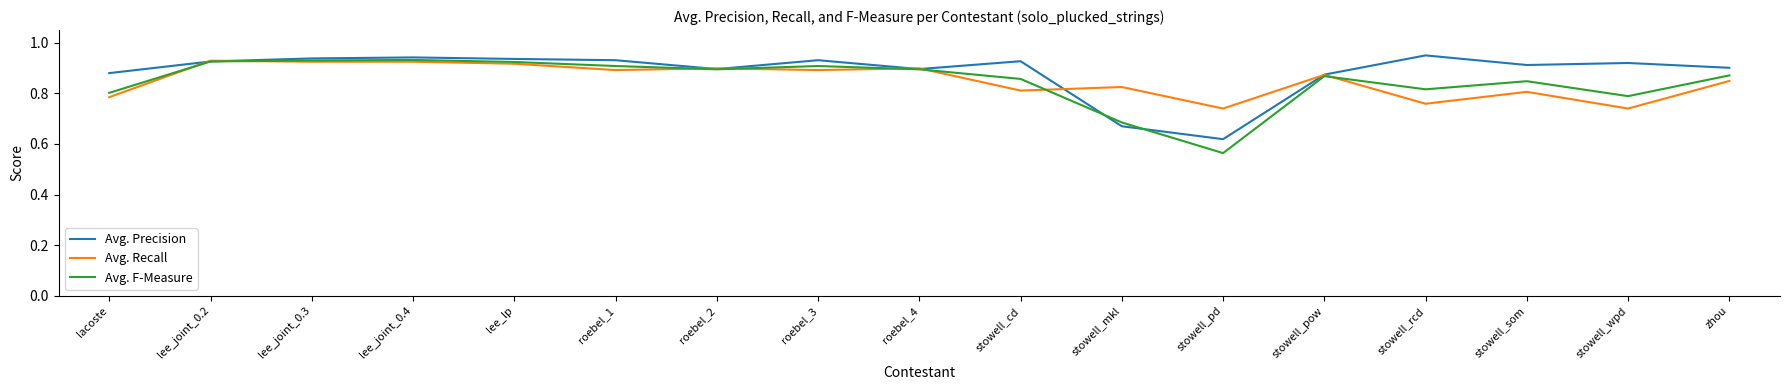

Is the value of Avg. F-Measure at lacoste greater than the value of Avg. Precision at lee_lp?

No